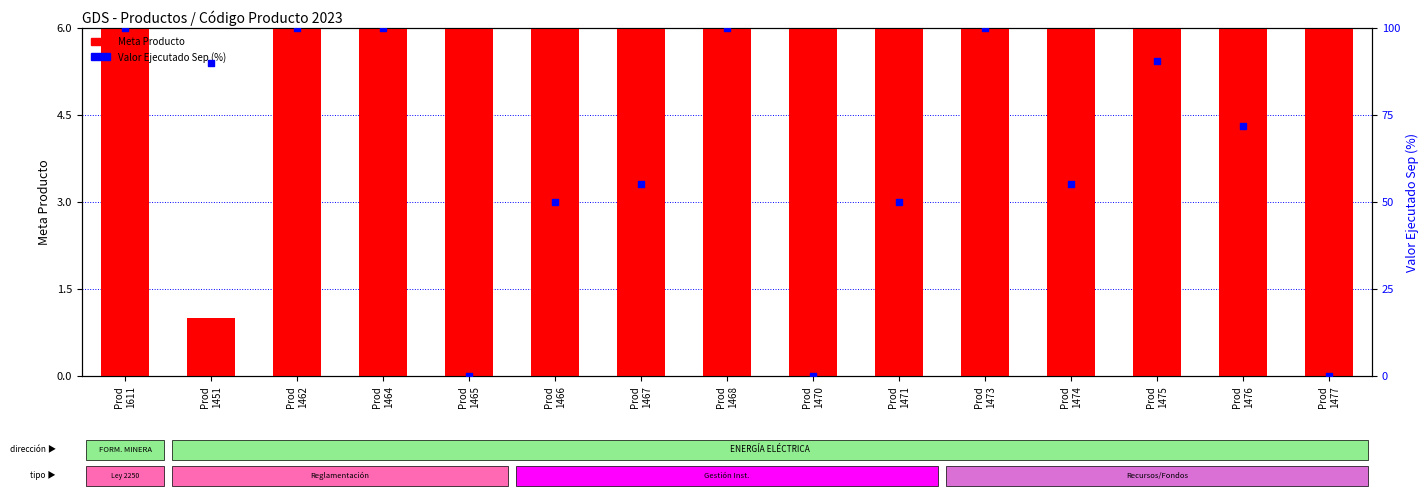

Which series reaches the minimum Y coordinate?

Valor Ejecutado Sep (%)